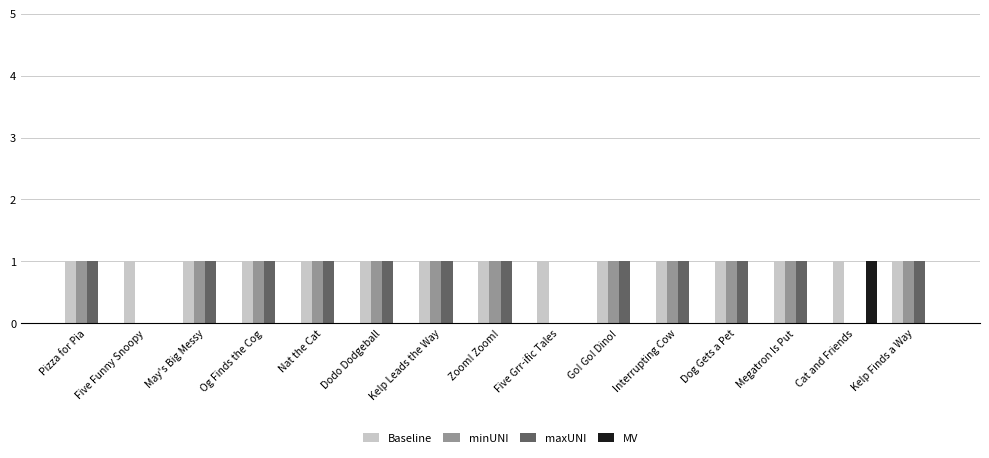

Are the bars grouped side by side (vs. stacked)?

Yes